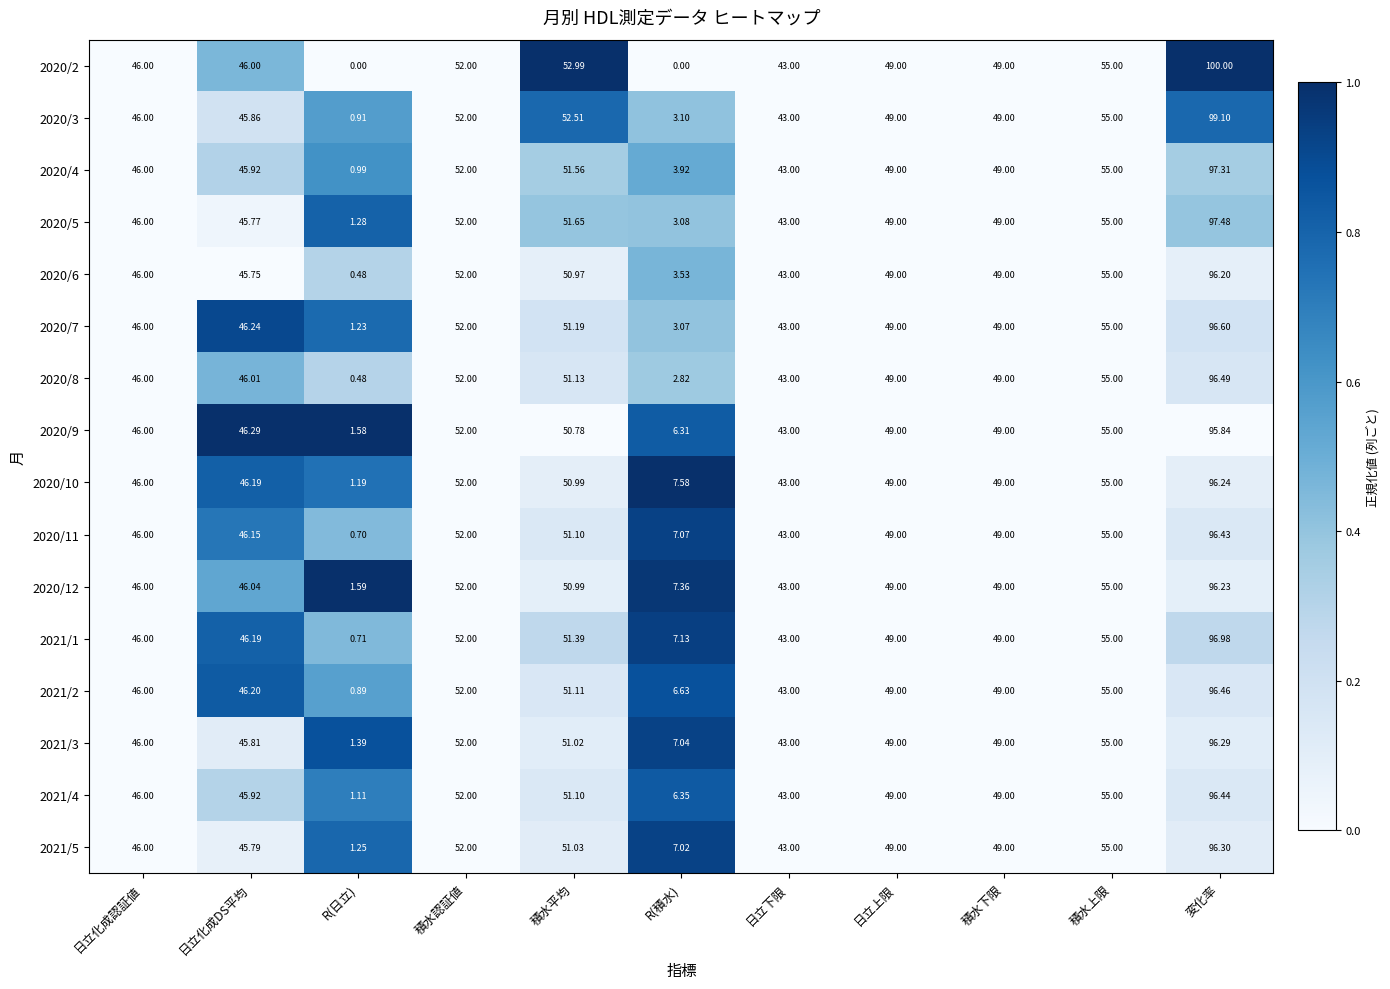

At which label does 2020/9 reach its peak?

変化率